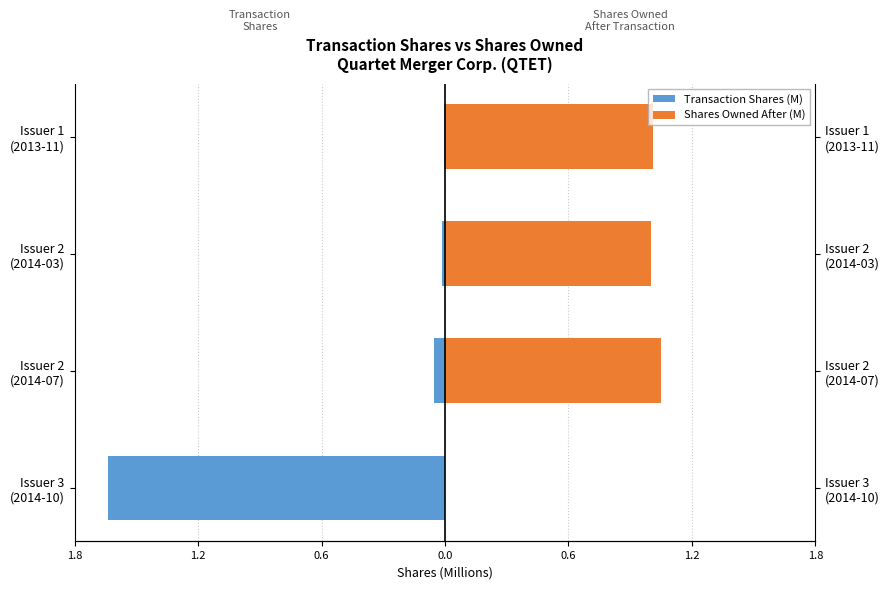

What is the smallest value displayed?

-1.6